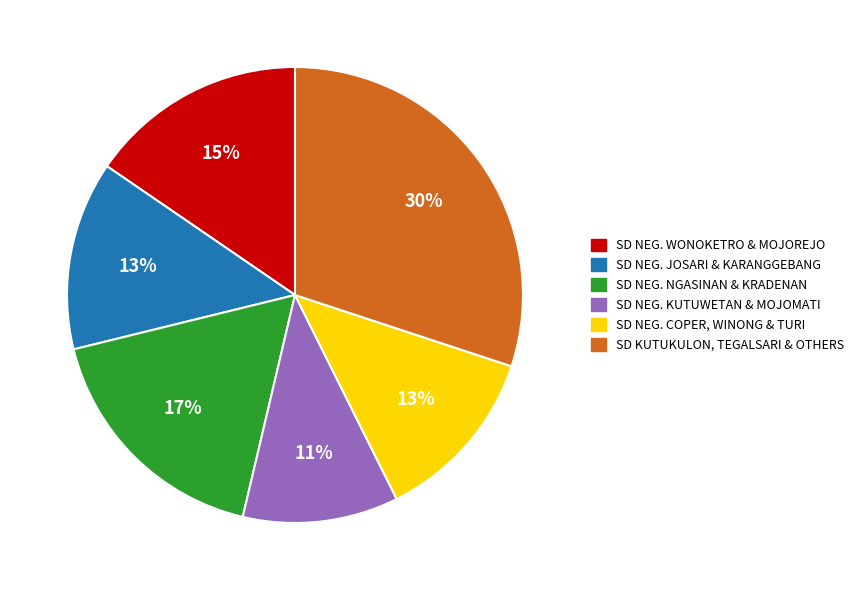

To the nearest percent, what is the difference between the largest and smallest slice percentages?

19%